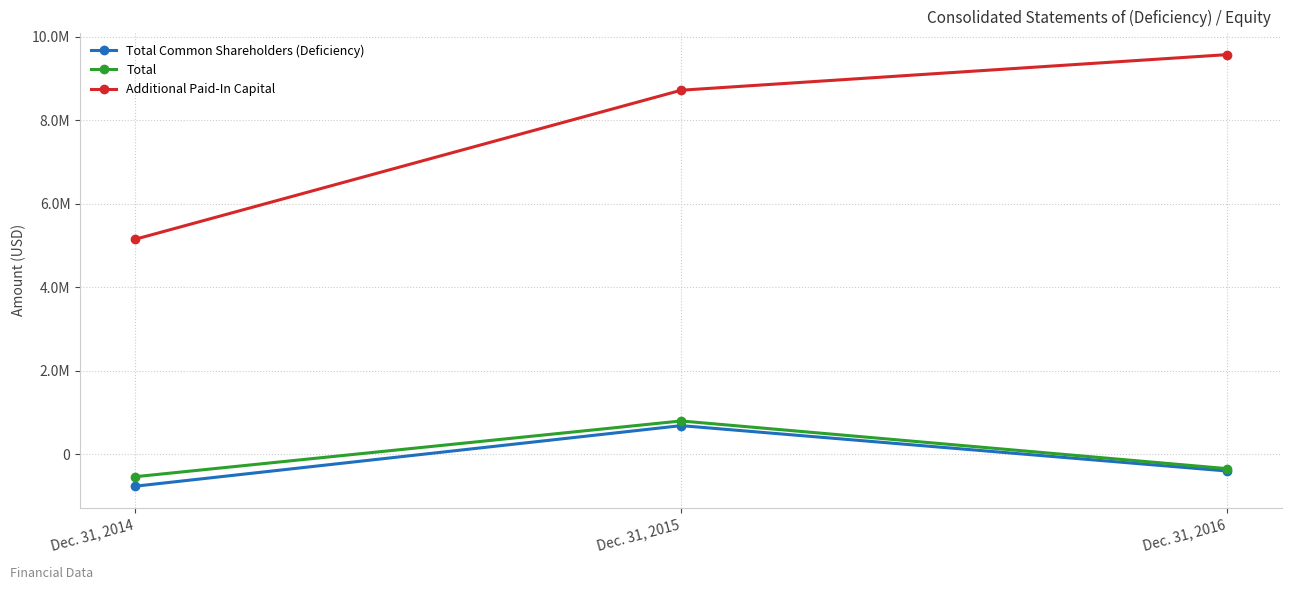

What is the difference between the maximum and second lowest values in the Additional Paid-In Capital series?

852806